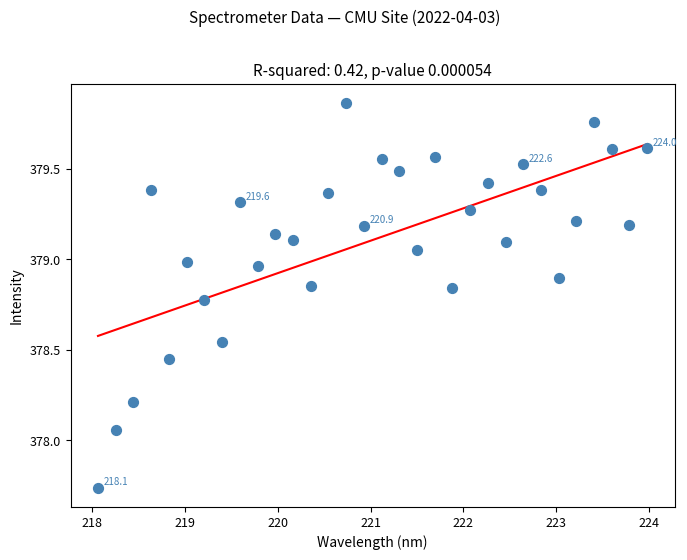

What is the range of X values (max minus min)?

5.9